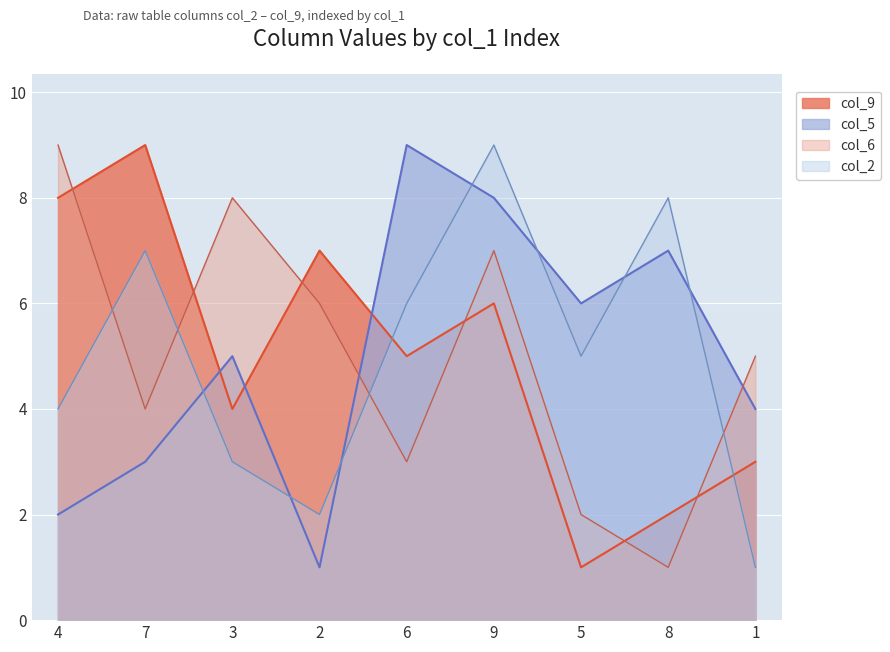

Is it true that col_2 equals 3 at 7?

False